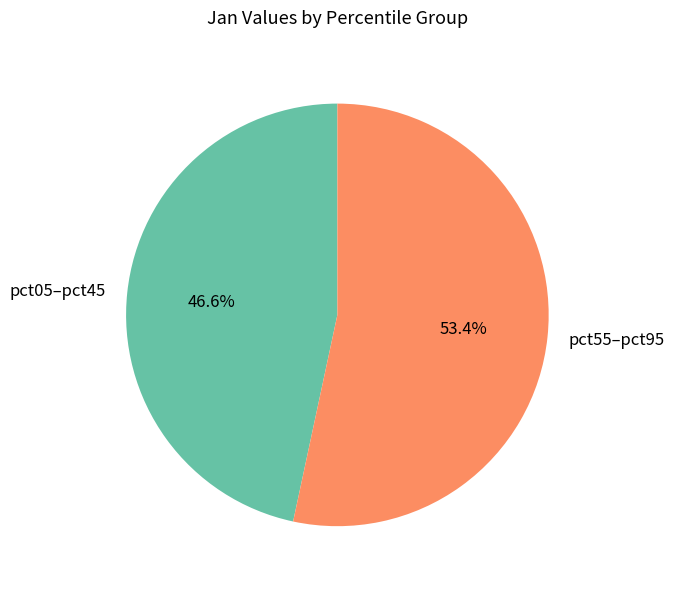

Is there any slice that represents more than half of the pie?

Yes